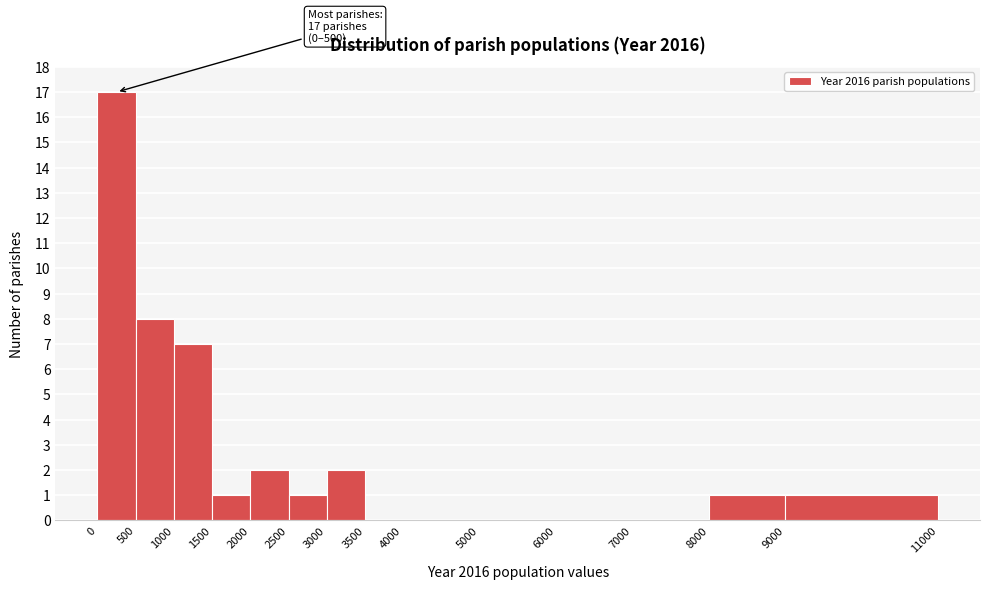

Over which range of the x-axis is the bar tallest?

0 to 500